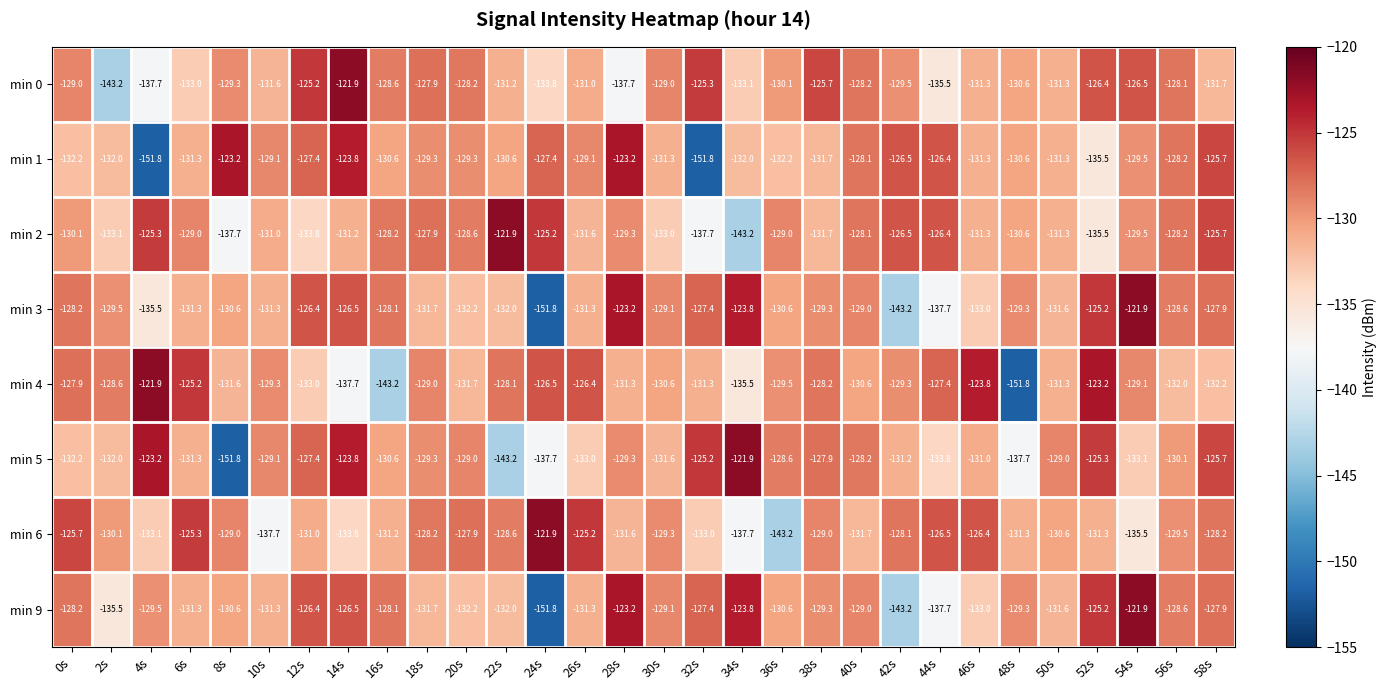

Is it true that min 2 equals -126.4 at 44s?

True